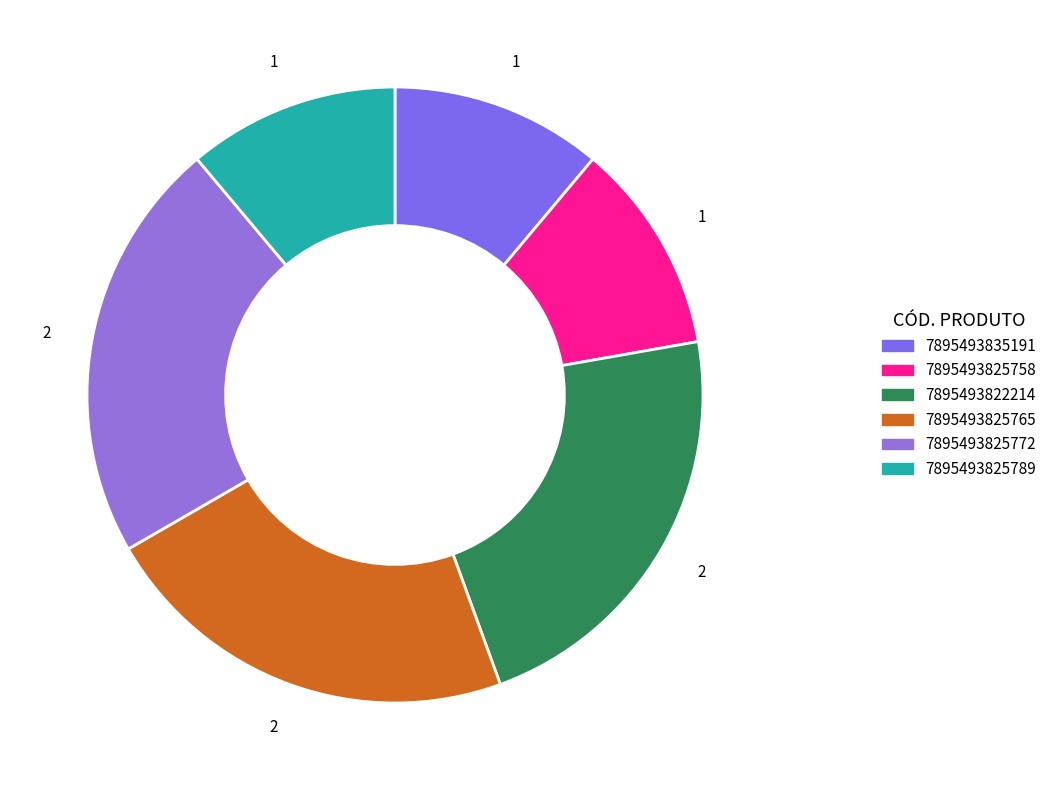

To the nearest percent, what is the combined percentage of 7895493825758 and 7895493825789?

22%